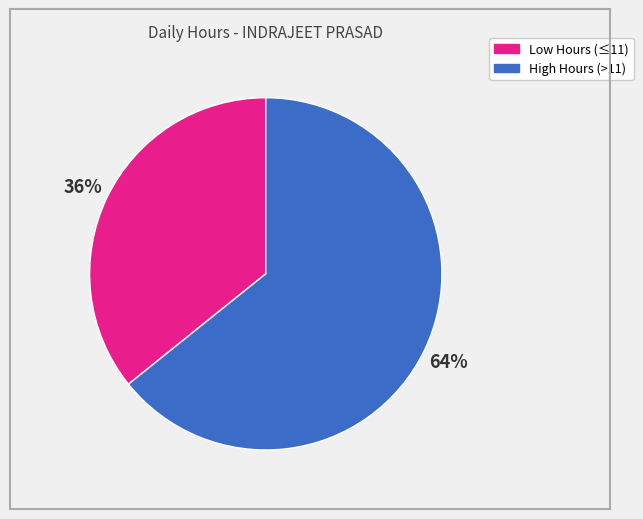

How many segments does this pie chart have?

2